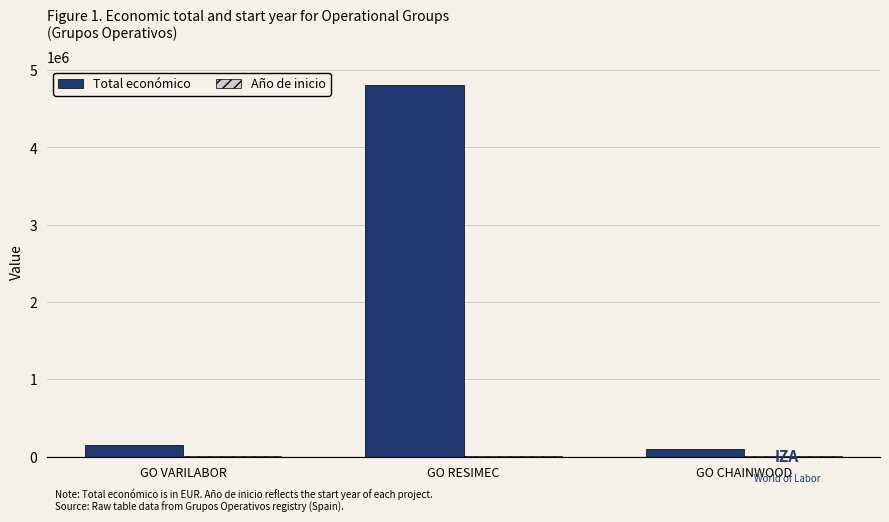

Is it true that Total económico equals 150000 at GO VARILABOR?

True